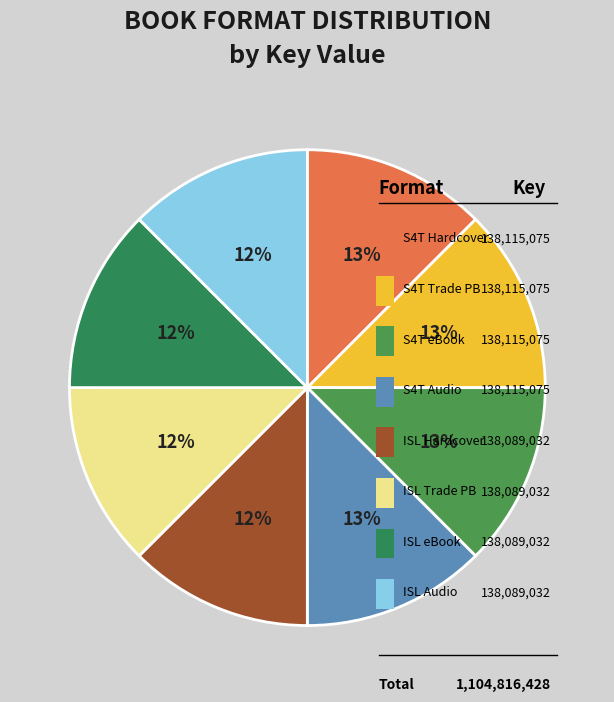

To the nearest percent, what is the combined percentage of Islanders (Trade Paperback) and Search for Treasure (Audio Download)?

25%